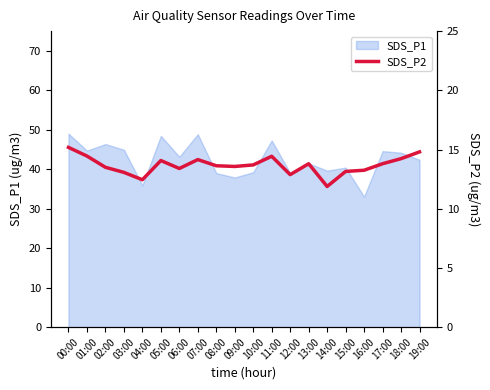

Approximately how many times larger is the value at 14:00 compared to 03:00?

0.9